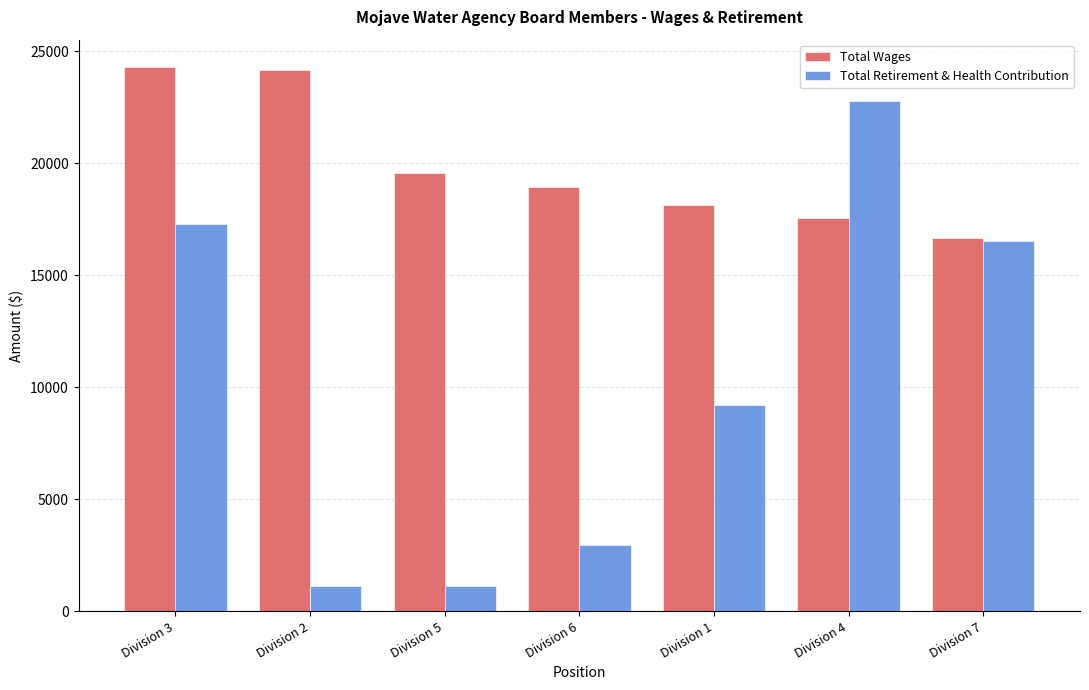

Does the chart contain stacked bars?

No